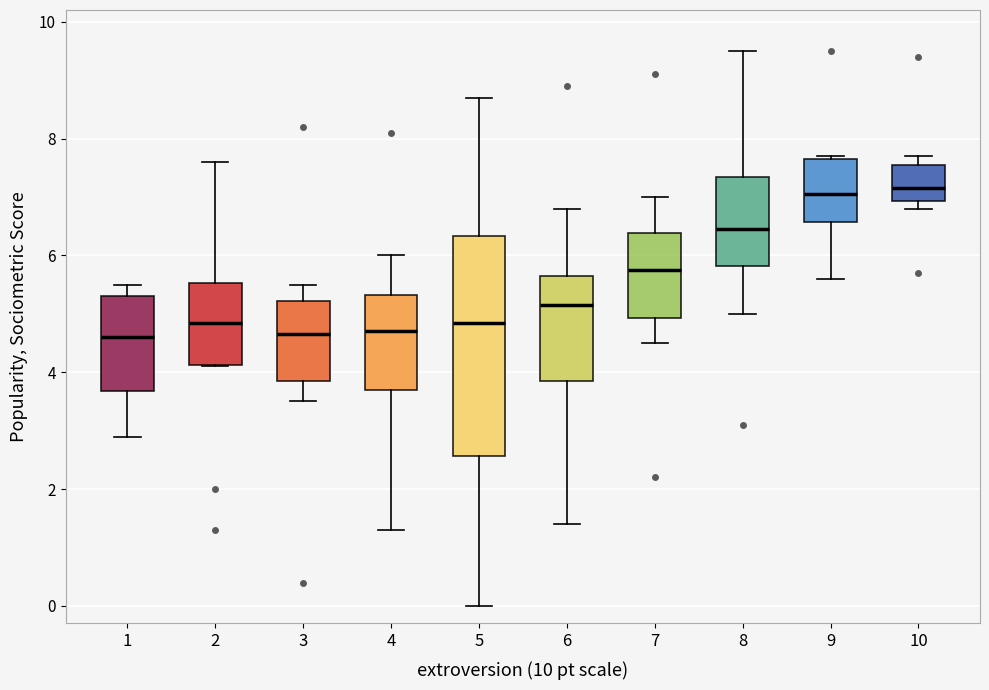

Comparing the boxes themselves (not the whiskers), which one is the tallest?

5